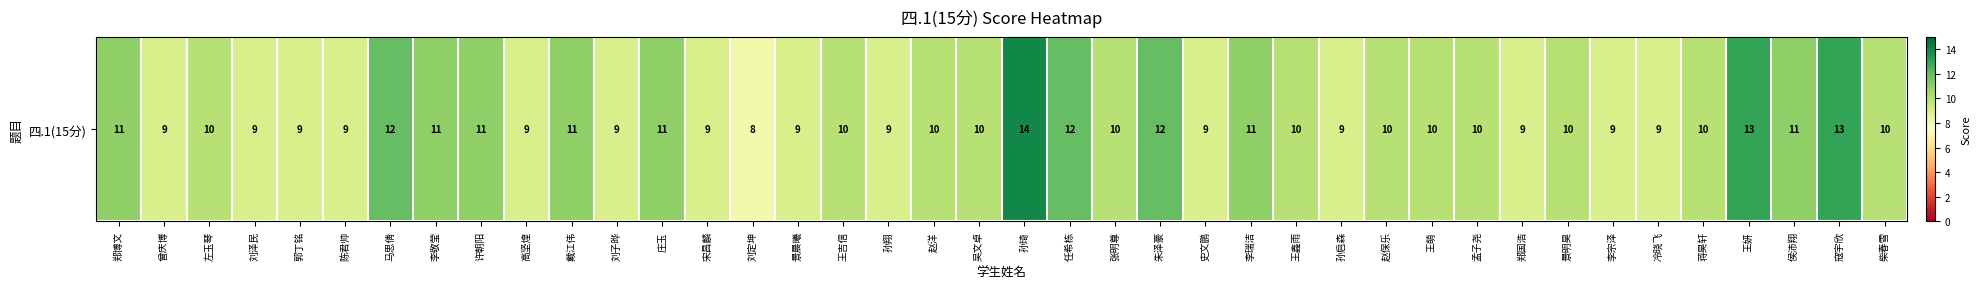

Count the number of values greater than 10.

13